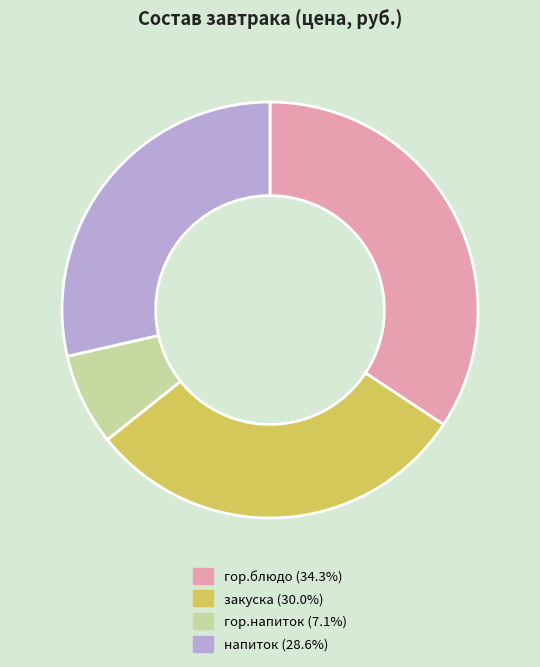

How many segments does this pie chart have?

4